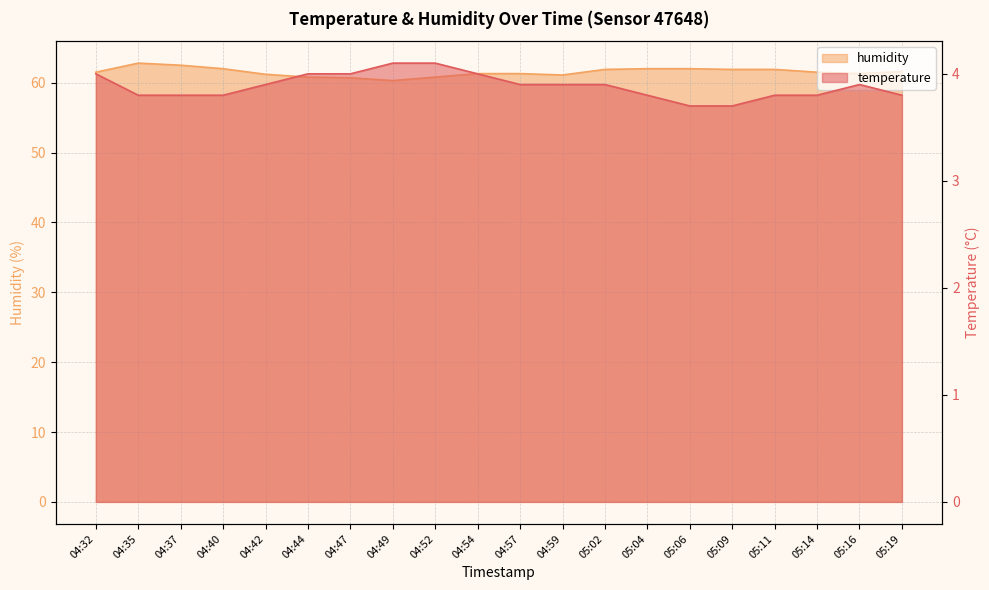

Where is temperature nearest to the value 3?

05:06